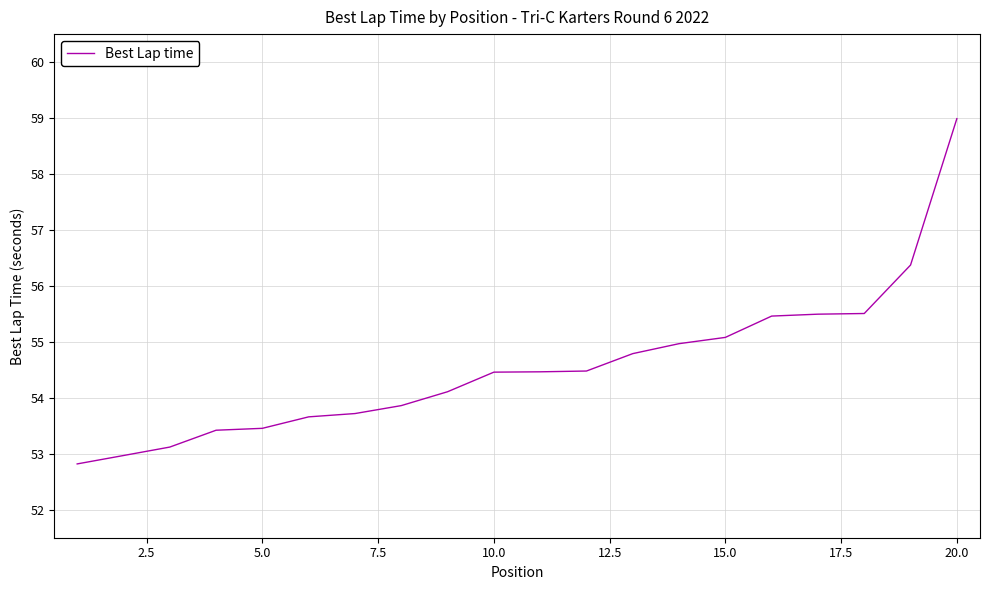

What is the greatest value displayed?

59.0